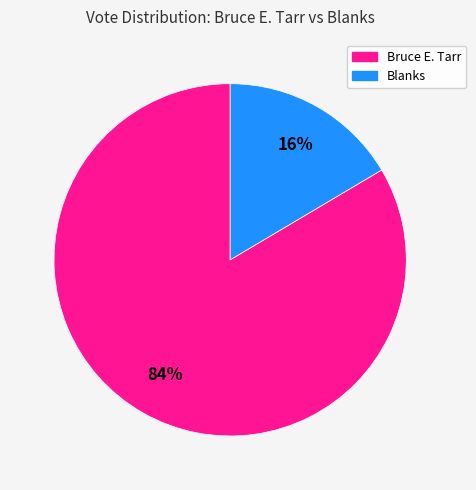

To the nearest percent, what is the average slice percentage?

50%